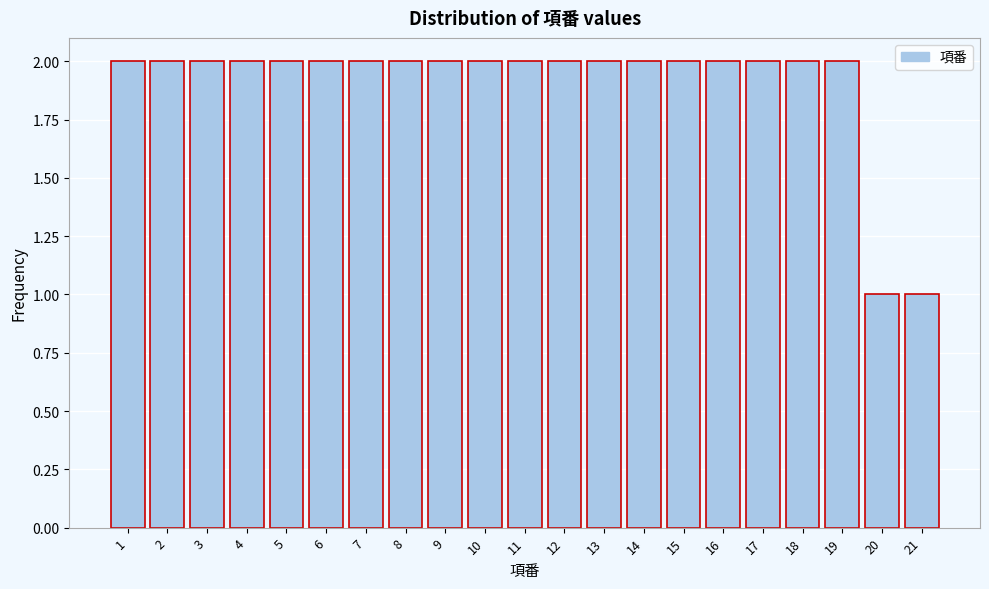

Reading left to right, list every bar in this chart as the range it spans on the x-axis followed by its height. The values are not printed on the chart, so give them approximately, as read against the axis.

0.5 to 1.5: 2
1.5 to 2.5: 2
2.5 to 3.5: 2
3.5 to 4.5: 2
4.5 to 5.5: 2
5.5 to 6.5: 2
6.5 to 7.5: 2
7.5 to 8.5: 2
8.5 to 9.5: 2
9.5 to 10.5: 2
10.5 to 11.5: 2
11.5 to 12.5: 2
12.5 to 13.5: 2
13.5 to 14.5: 2
14.5 to 15.5: 2
15.5 to 16.5: 2
16.5 to 17.5: 2
17.5 to 18.5: 2
18.5 to 19.5: 2
19.5 to 20.5: 1
20.5 to 21.5: 1